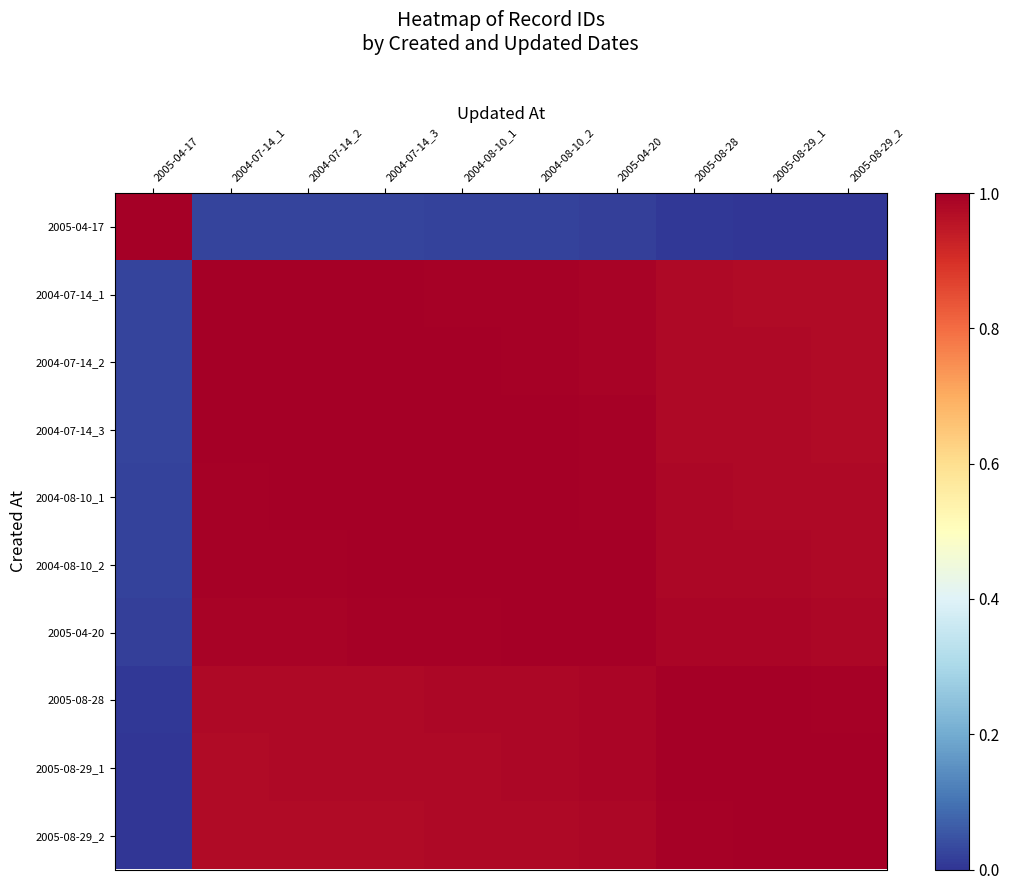

Which series has the largest total across all categories?

2004-08-10_1